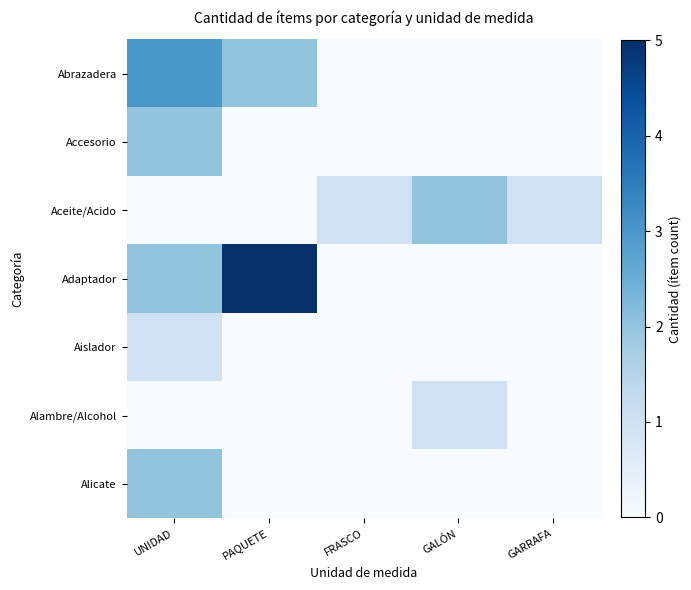

Between GALÓN and GARRAFA, which series saw the biggest shift?

Aceite/Acido